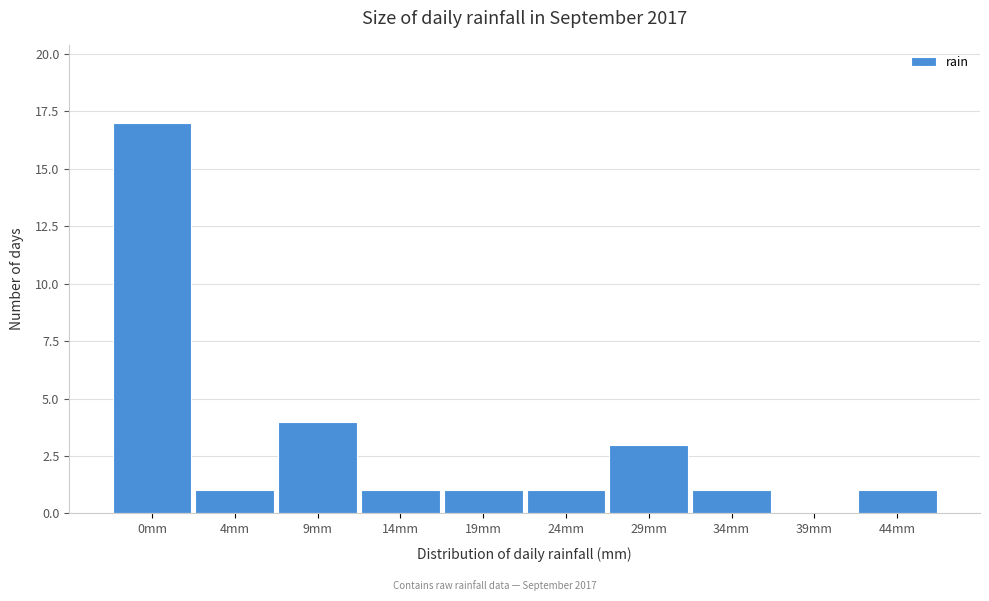

Reading right to left, extract all data points from this chart.

44mm=1	39mm=0	34mm=1	29mm=3	24mm=1	19mm=1	14mm=1	9mm=4	4mm=1	0mm=17